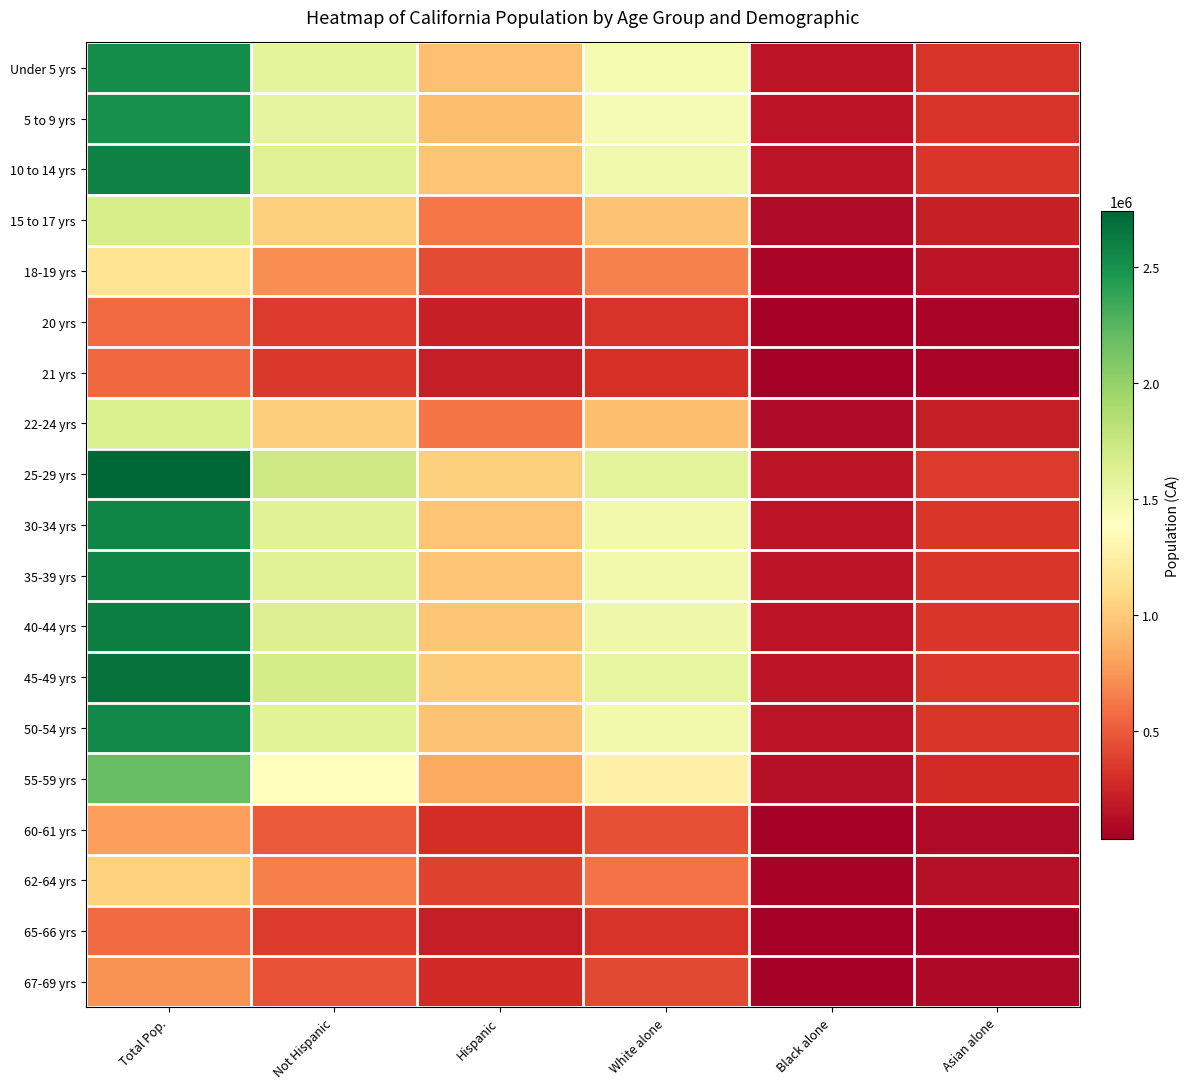

Which series has the largest range (max minus min)?

25-29 yrs